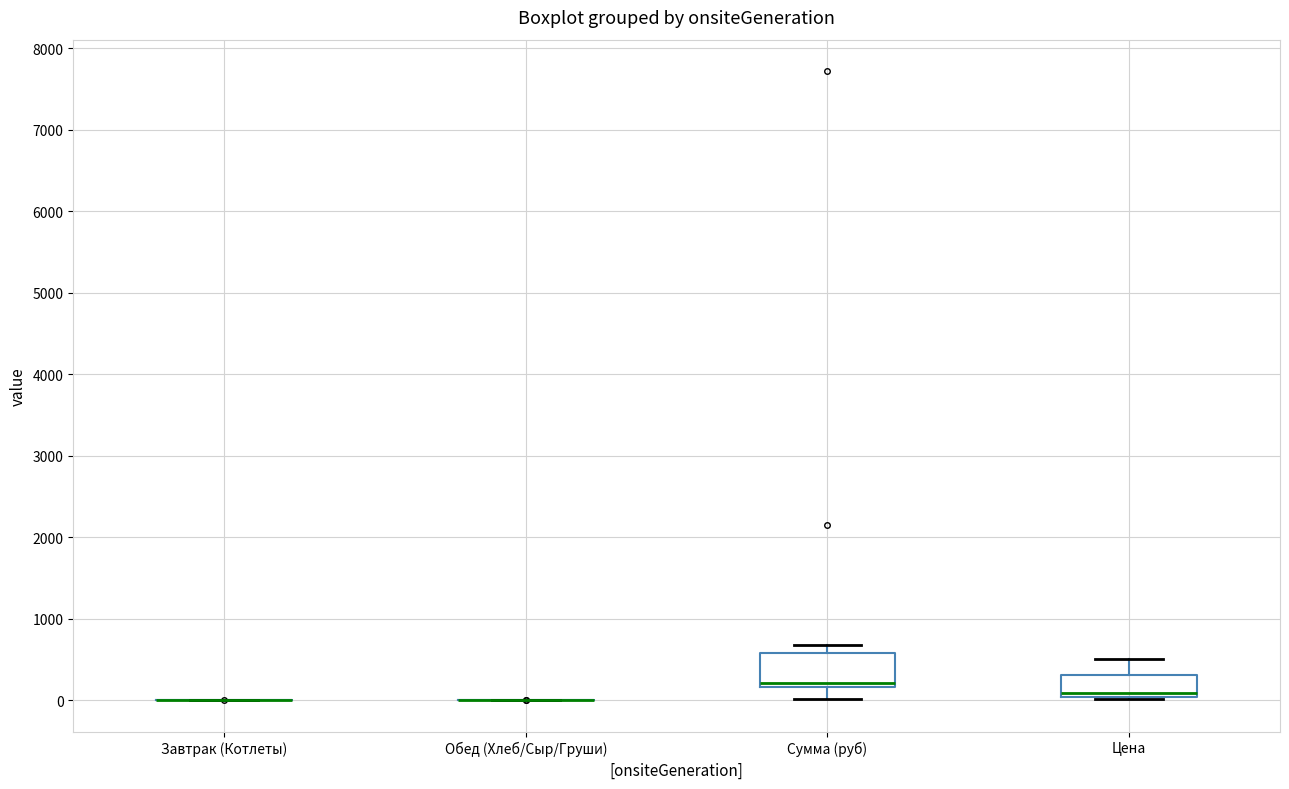

Reading left to right, transcribe this box plot: for each box, give where its median line is, the range the box spans, and where its two whiskers end, as read against the y-axis. The values are not printed on the chart, so give them approximately, as read against the axis.

Завтрак (Котлеты): box collapsed to a line at 0, whiskers 0 to 0
Обед (Хлеб/Сыр/Груши): box collapsed to a line at 0, whiskers 0 to 0
Сумма (руб): median 200 (just above the box's lower edge), box 200 to 600, whiskers 0 to 700
Цена: median 100, box 0 to 300, whiskers 0 to 500